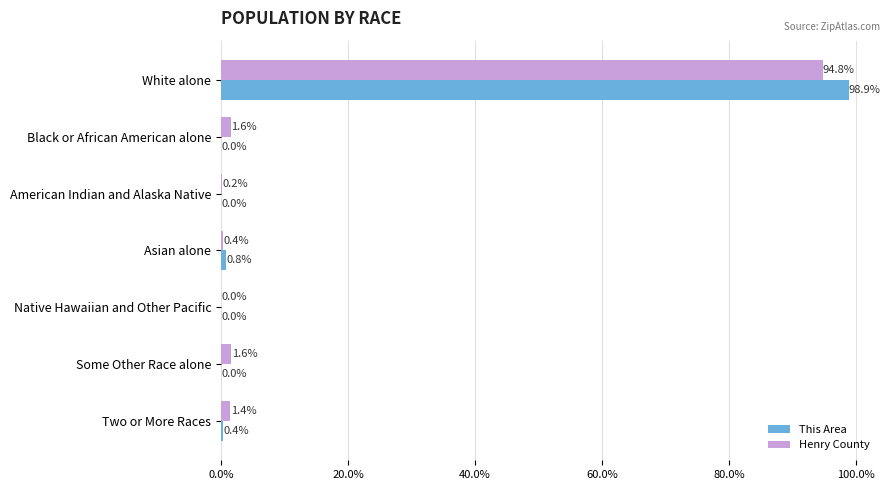

At which category is the sum across all series the highest?

White alone